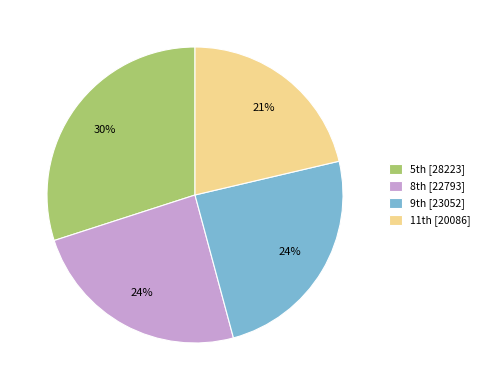

Which category has the biggest portion of the pie?

5th